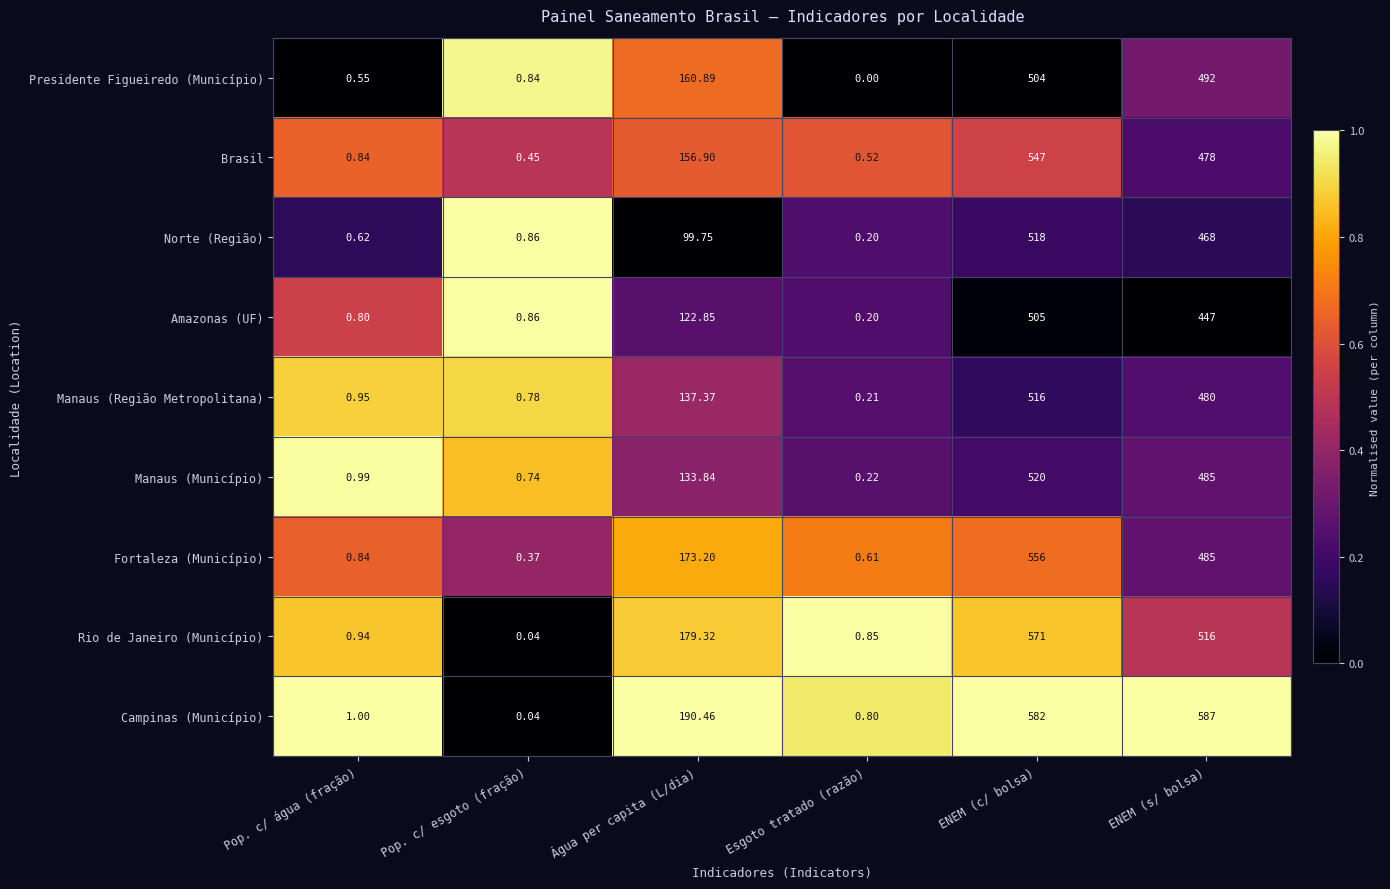

How many values in the Brasil series are below 156?

3